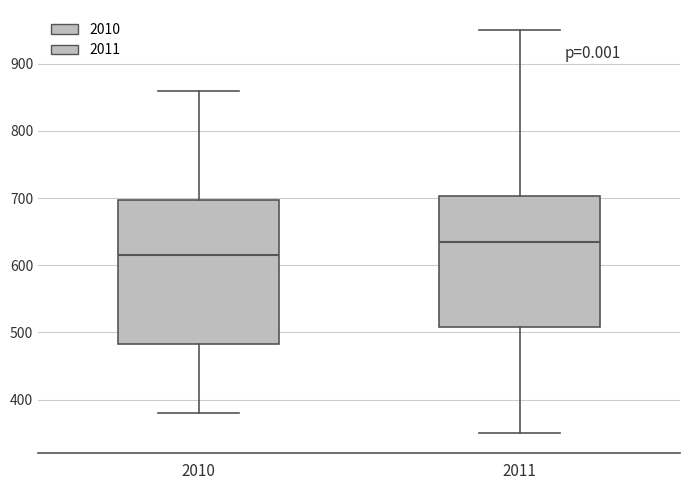

Which box's median line is the lowest?

2010